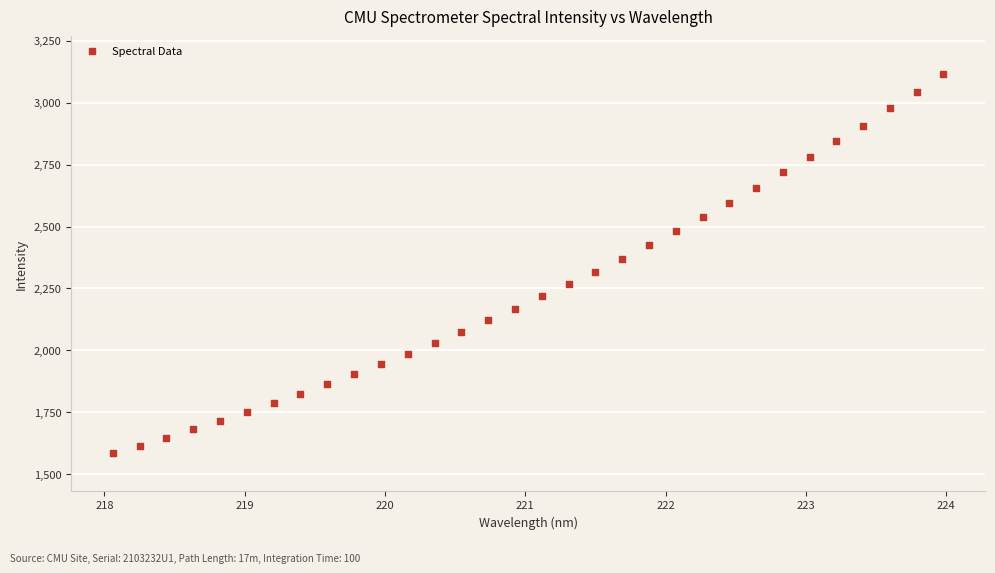

What is the range of Y values (max minus min)?

1530.0